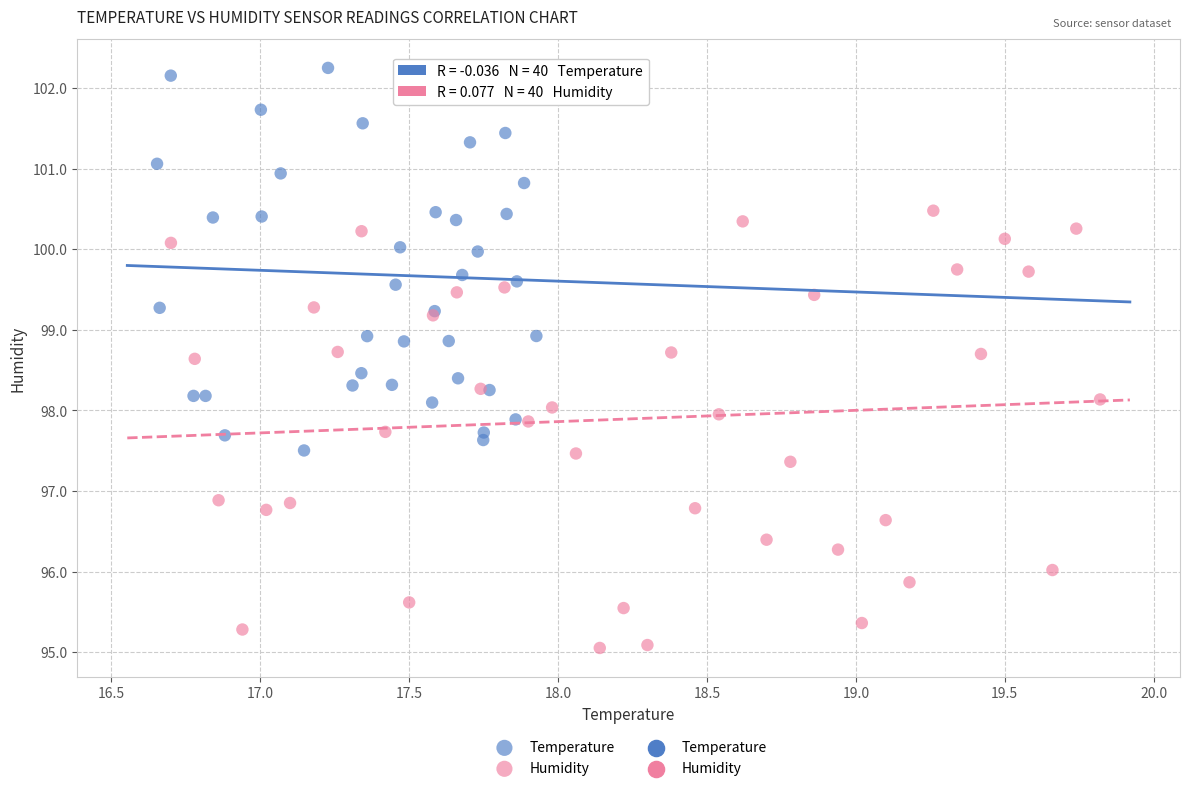

Which series reaches the minimum Y coordinate?

Humidity